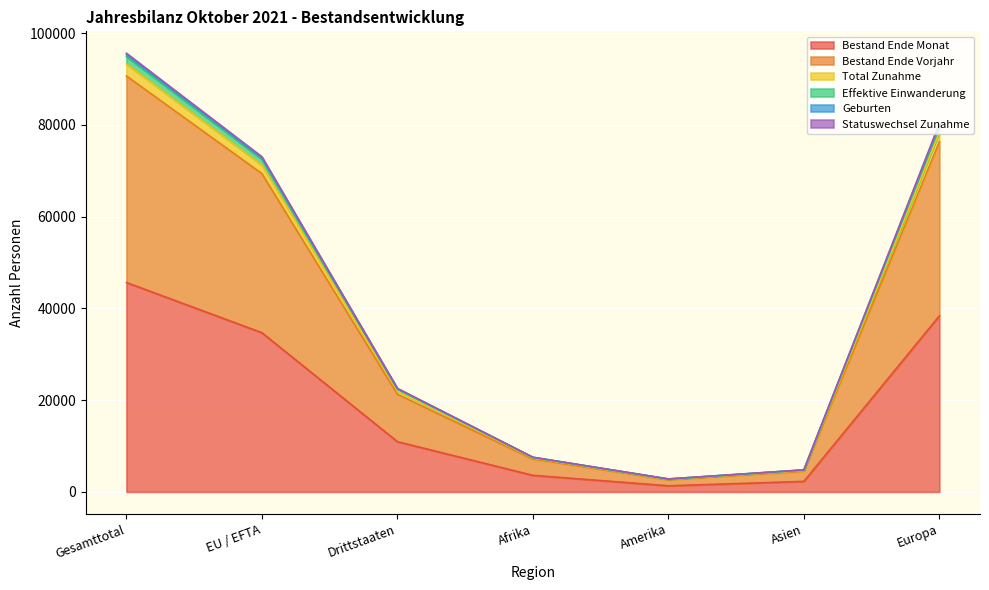

What position from the right is Asien?

2